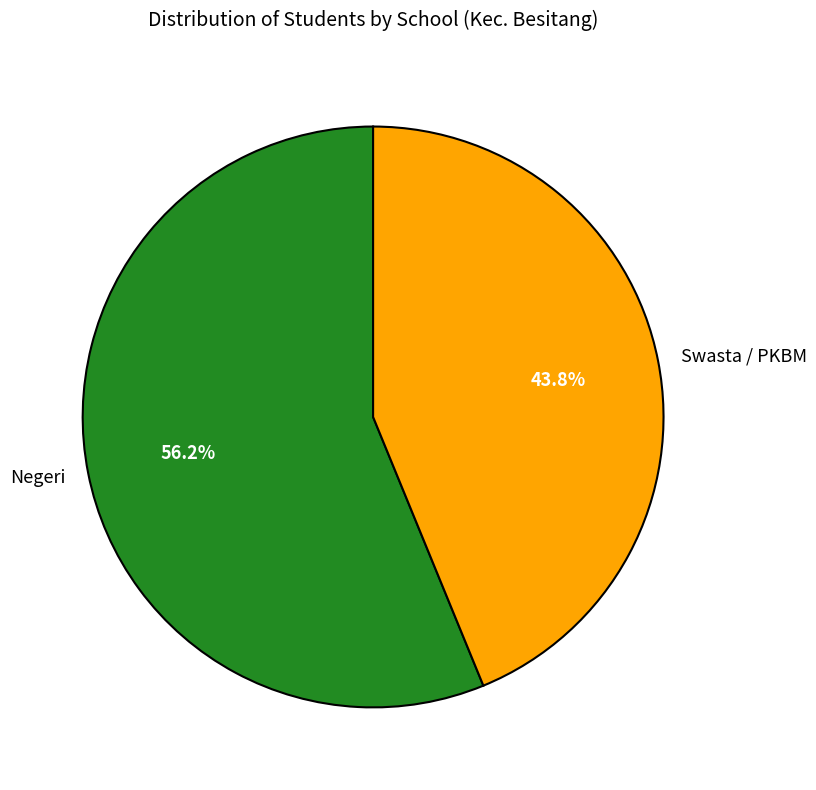

What portion of the pie excludes Swasta / PKBM?

56.2%